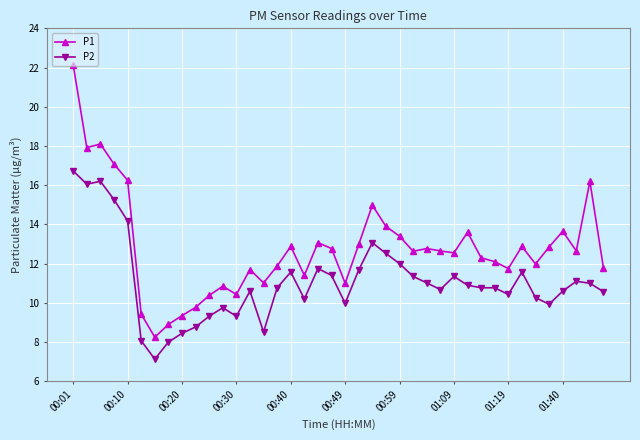

True or false: P2 and P1 cross at least once.

False